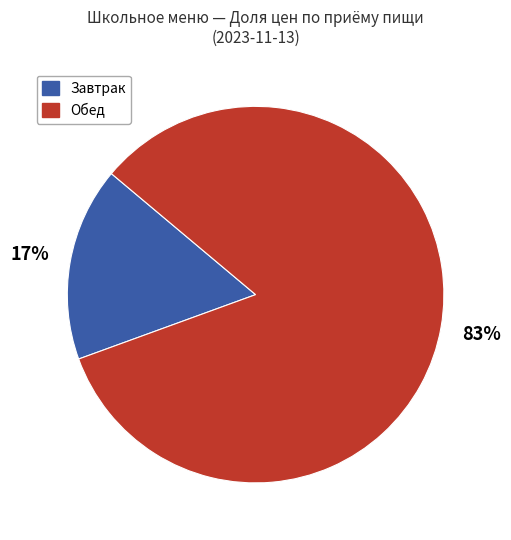

How many segments does this pie chart have?

2